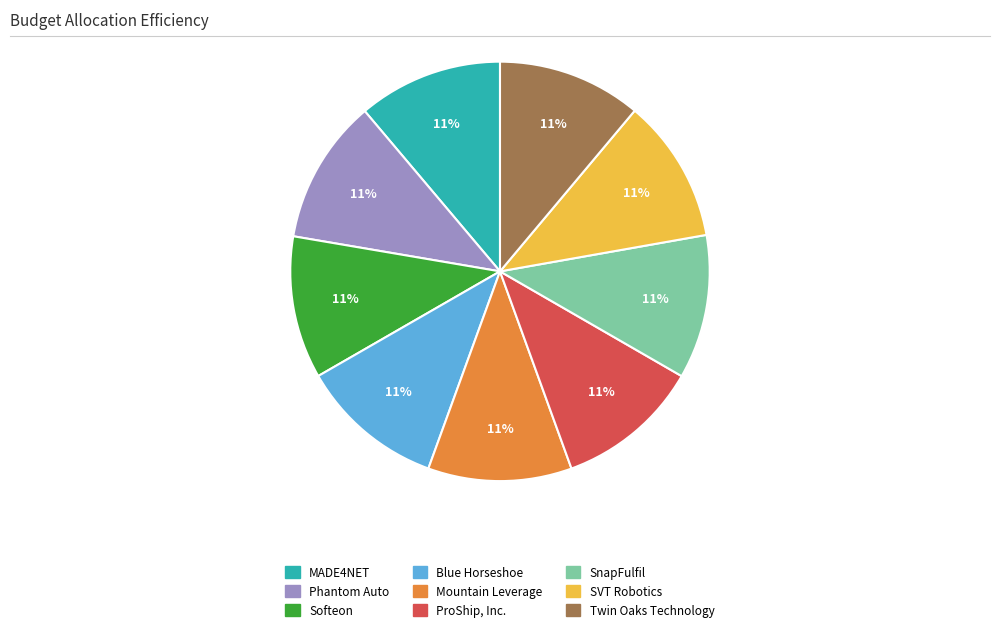

Approximately how many times larger is the value at ProShip, Inc. compared to SVT Robotics?

1.0